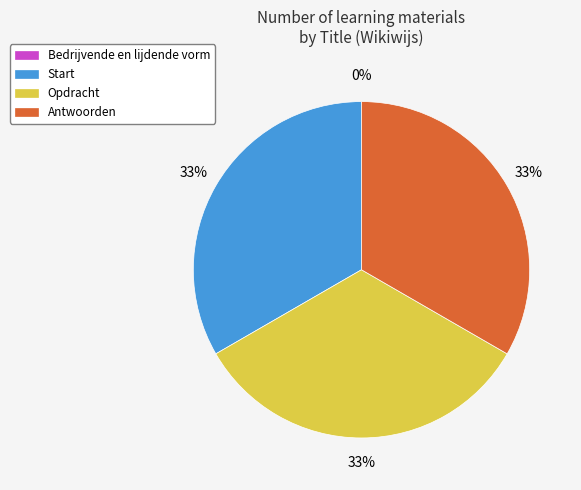

Is the sum of Opdracht and Antwoorden greater than half?

Yes